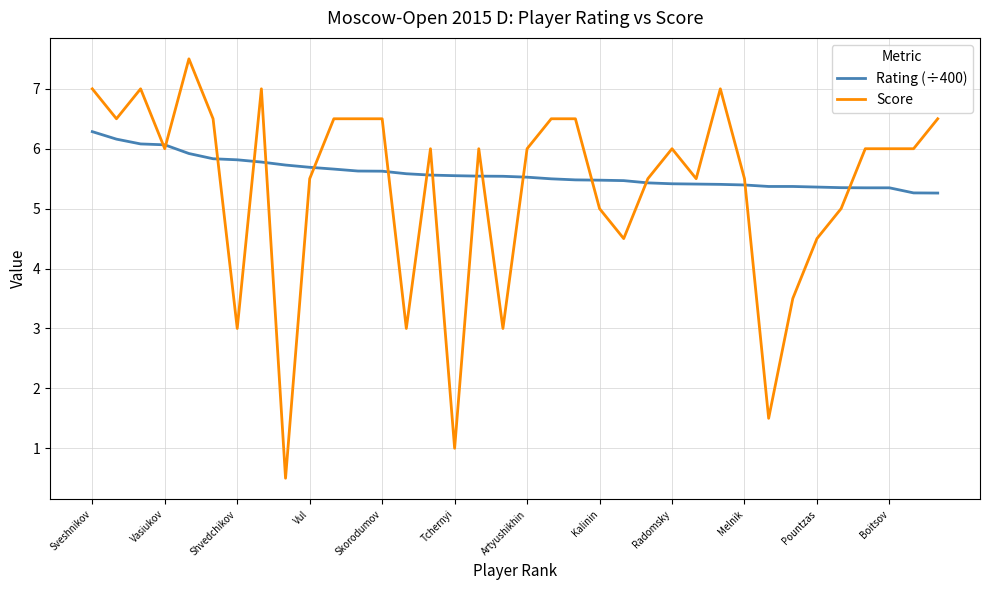

Which series has the largest range (max minus min)?

Score